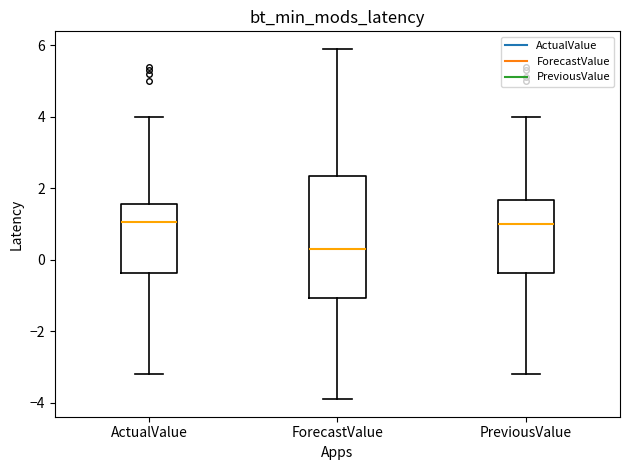

Where is the lower edge of the box for ForecastValue on the y-axis? The values are not printed on the chart, so give them approximately, as read against the axis.

-1.0